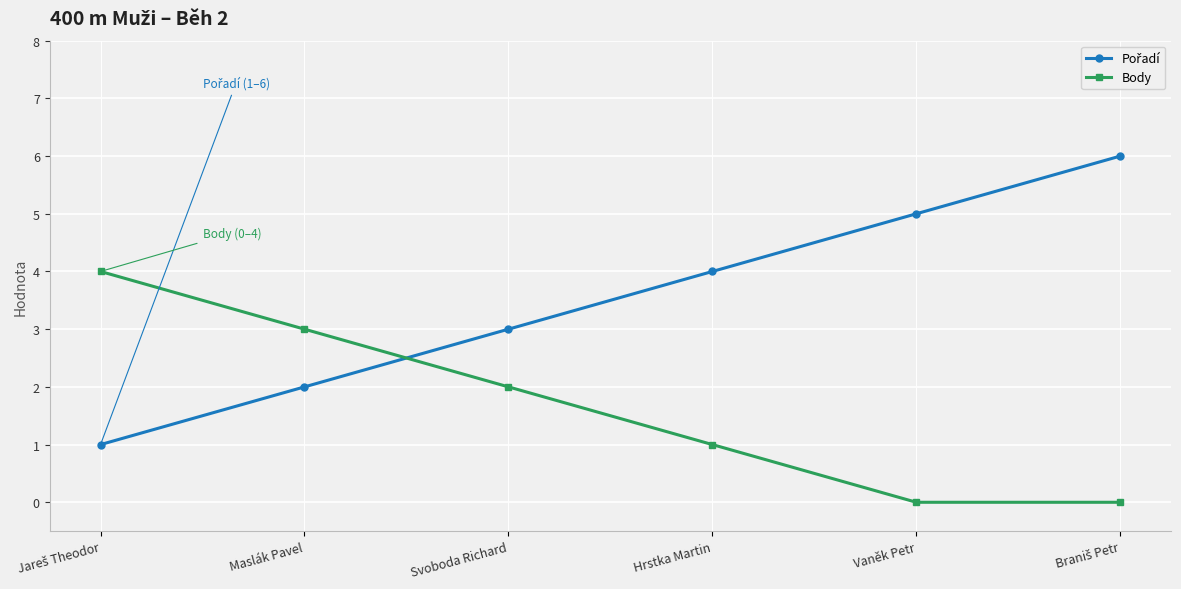

What is the greatest value displayed?

6